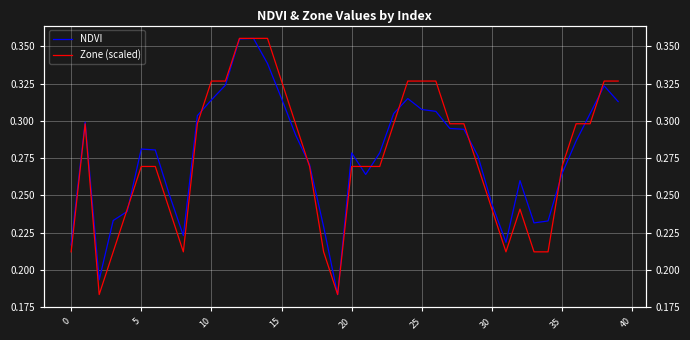

At how many categories does at least one series exceed 0?

40